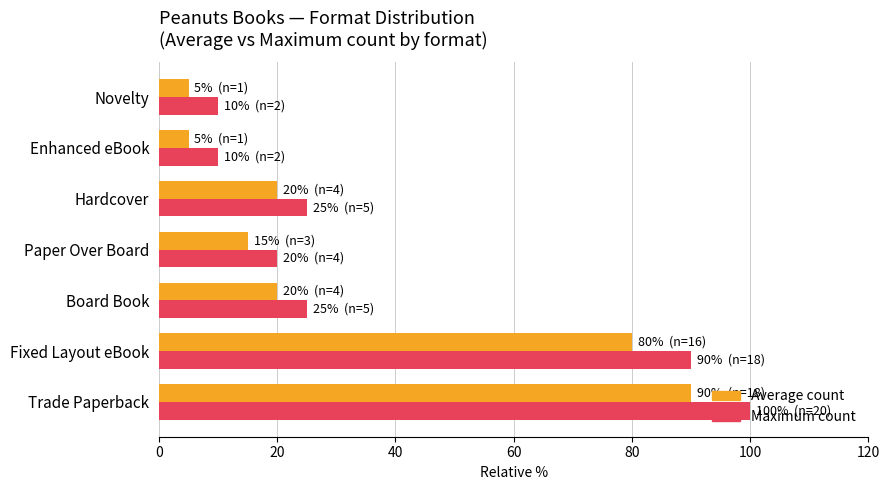

What is the sum of the Maximum count values at Novelty and Enhanced eBook?

20